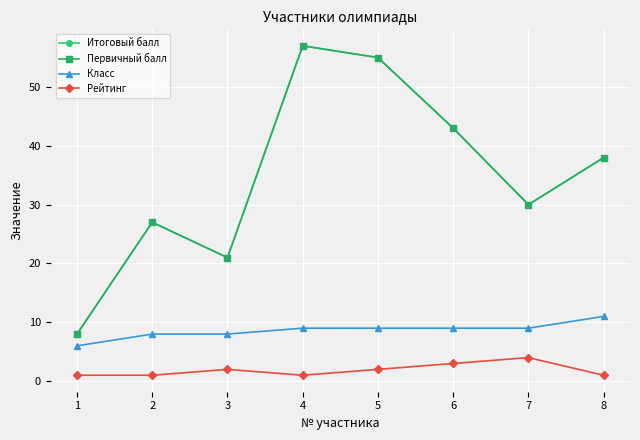

At how many categories does at least one series exceed 8?

7